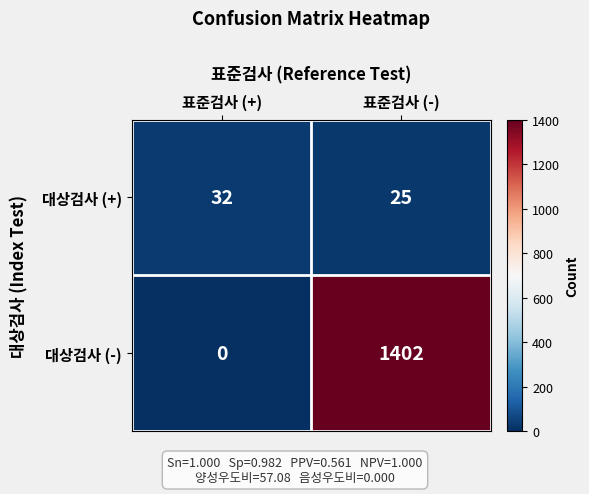

At how many categories does at least one series exceed 1111?

1